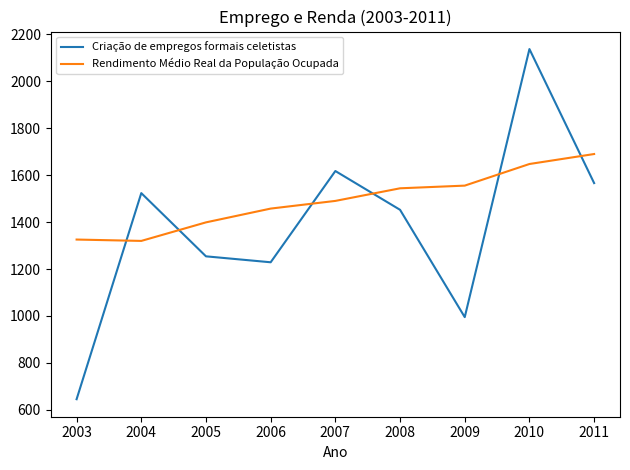

Rank the categories by Criação de empregos formais celetistas value from highest to lowest.

2010, 2007, 2011, 2004, 2008, 2005, 2006, 2009, 2003